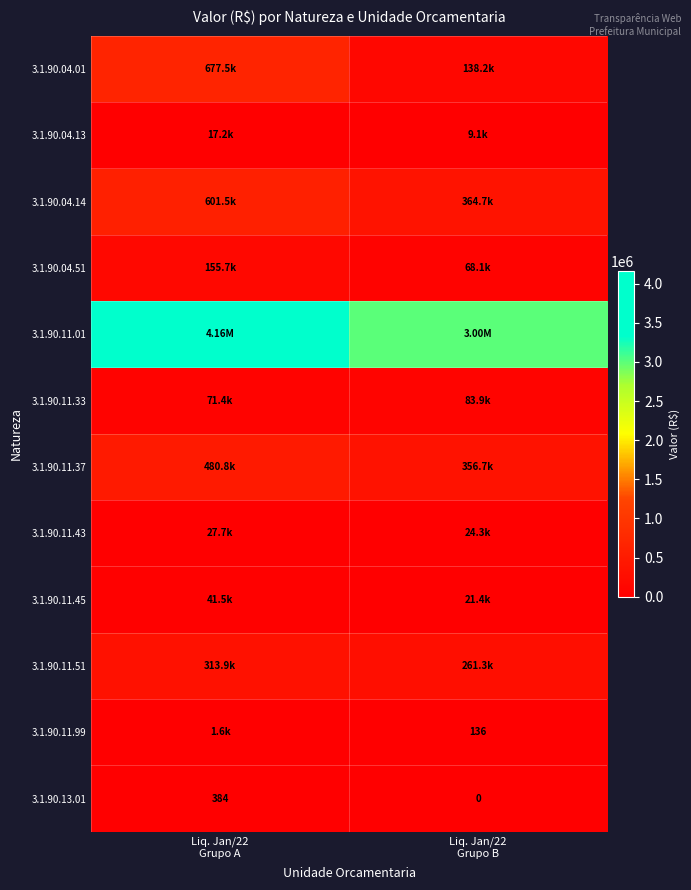

Where does the 3.1.90.11.99 series first go above 1584?

Liq. Jan/22 Grupo A